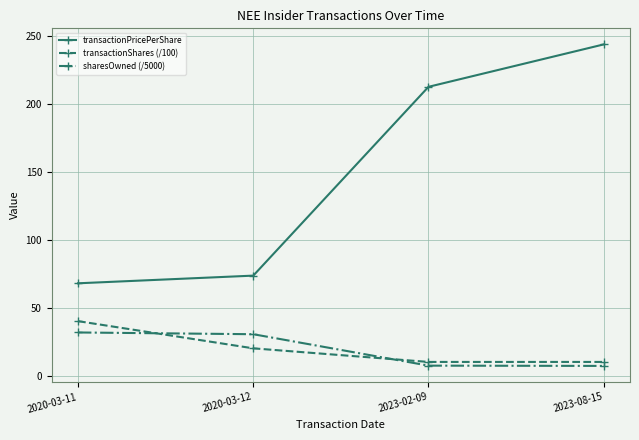

True or false: transactionShares (/100) has a value of 10.0 at 2023-08-15.

True